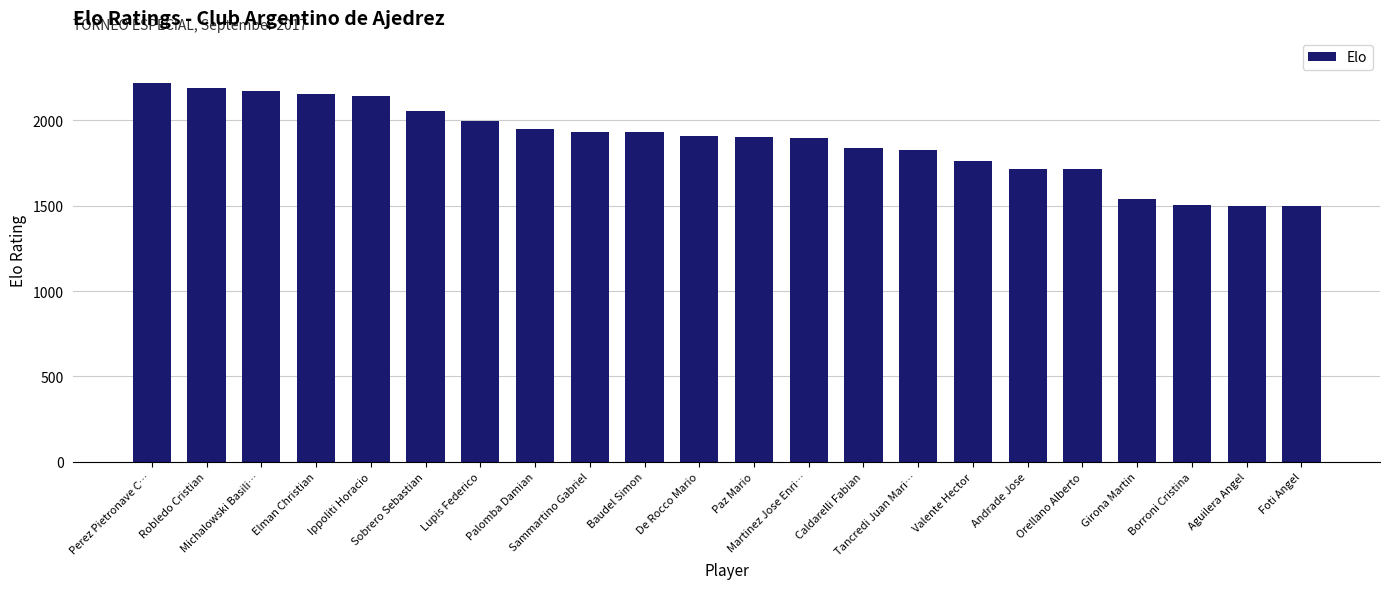

What is the value of the 7th bar from the left?

1998